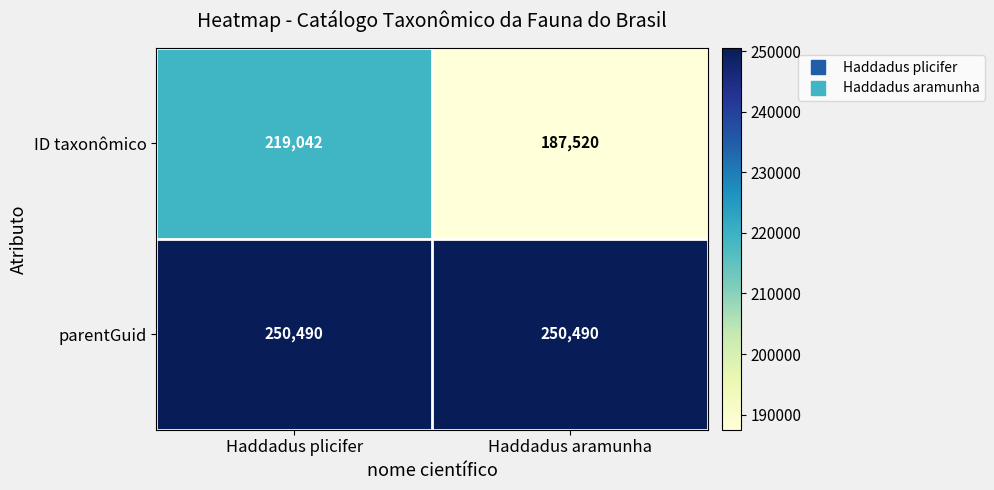

Reading left to right, extract all data points from this chart.

ID taxonômico: 219042	187520
parentGuid: 250490	250490